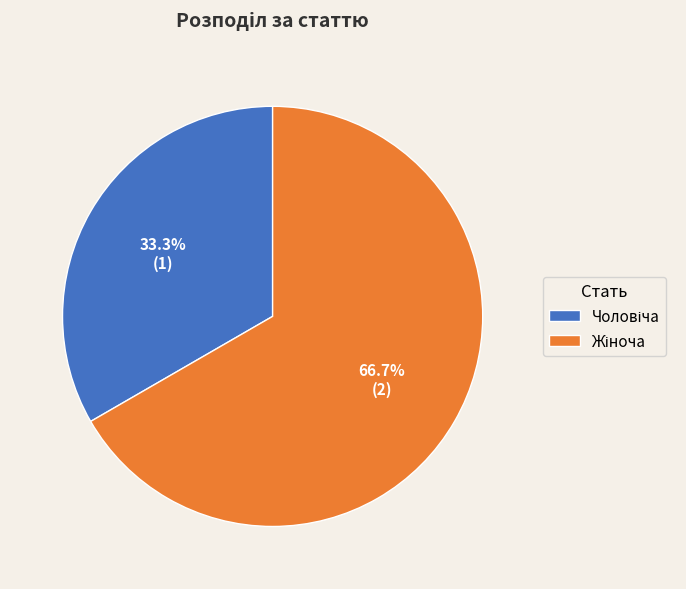

Does any single category account for the majority?

Yes